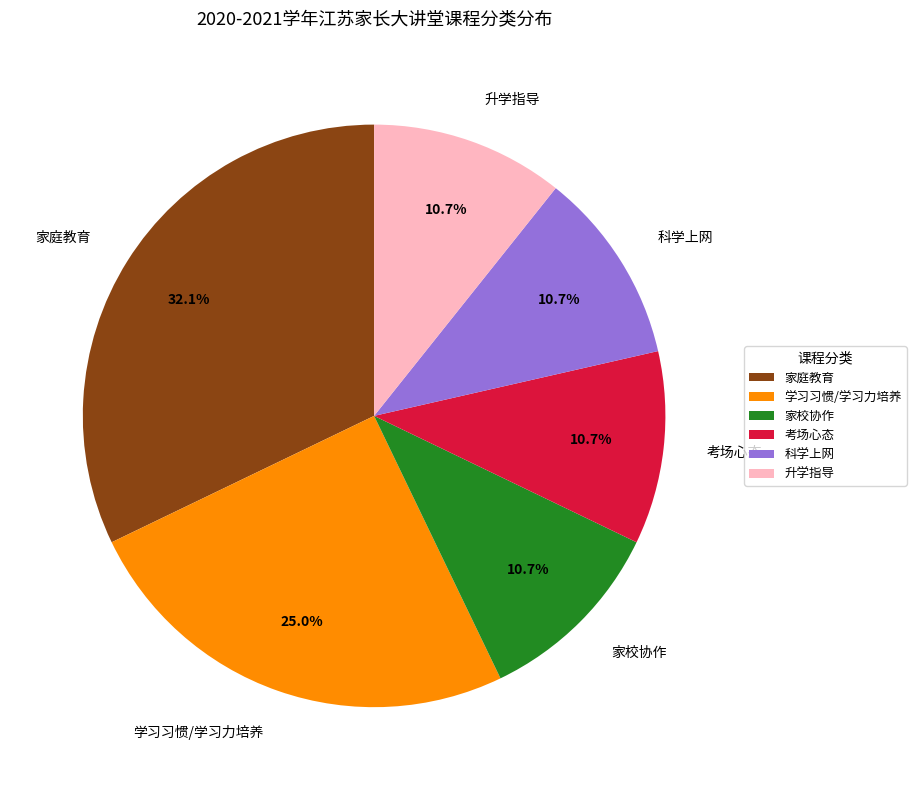

What portion of the pie excludes 学习习惯/学习力培养?

75.0%